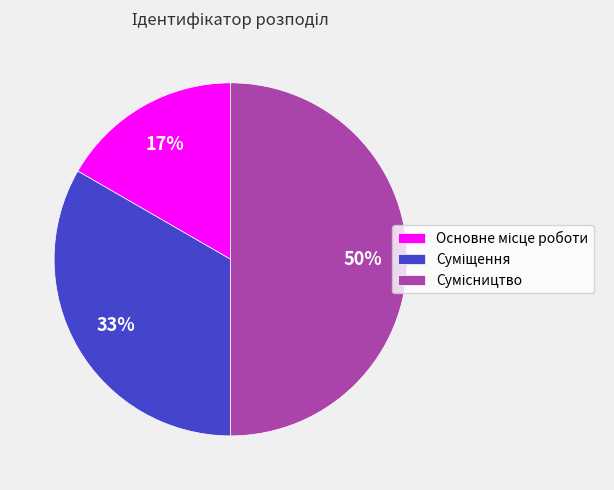

To the nearest percent, what is the difference between the largest and smallest slice percentages?

33%